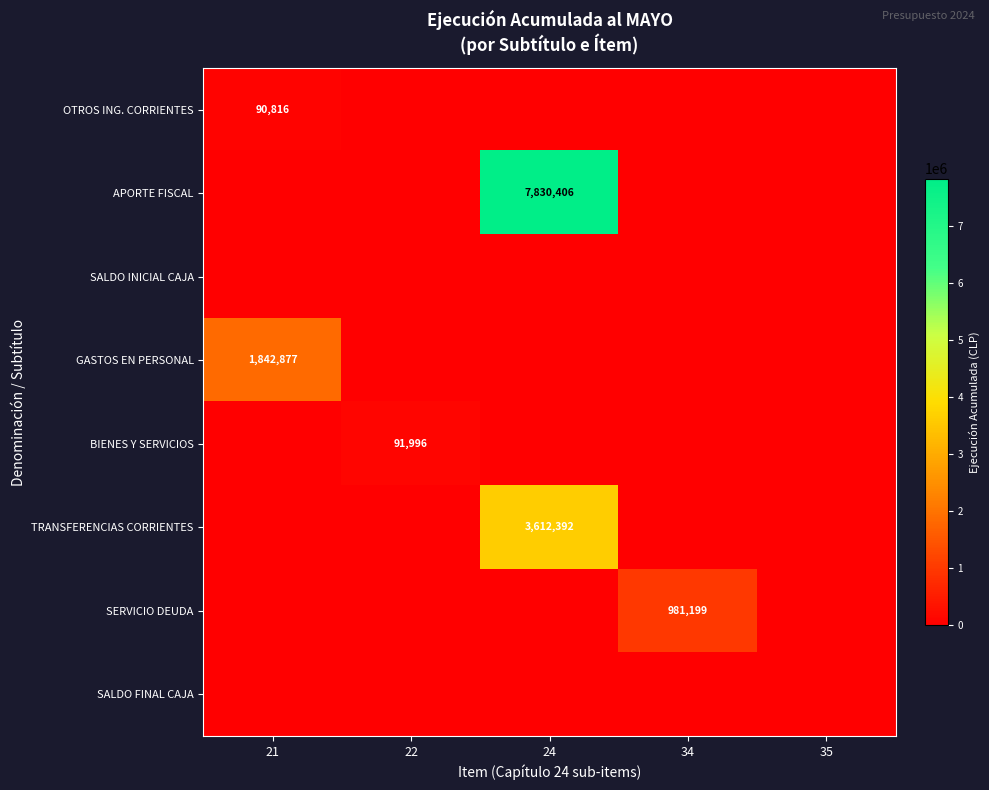

Is it true that TRANSFERENCIAS CORRIENTES equals 3612392 at 24?

True